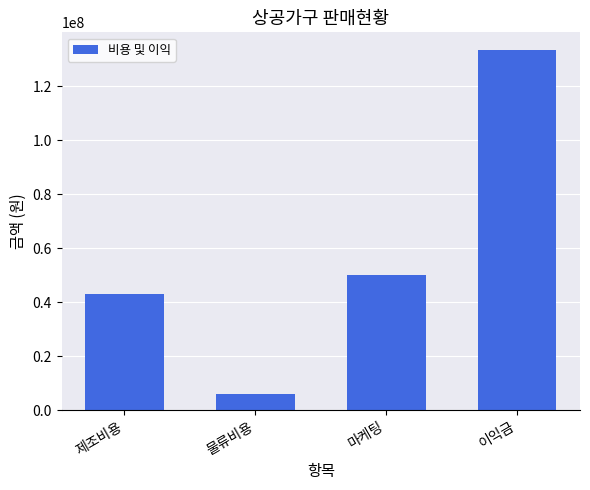

Are the bars grouped side by side (vs. stacked)?

No